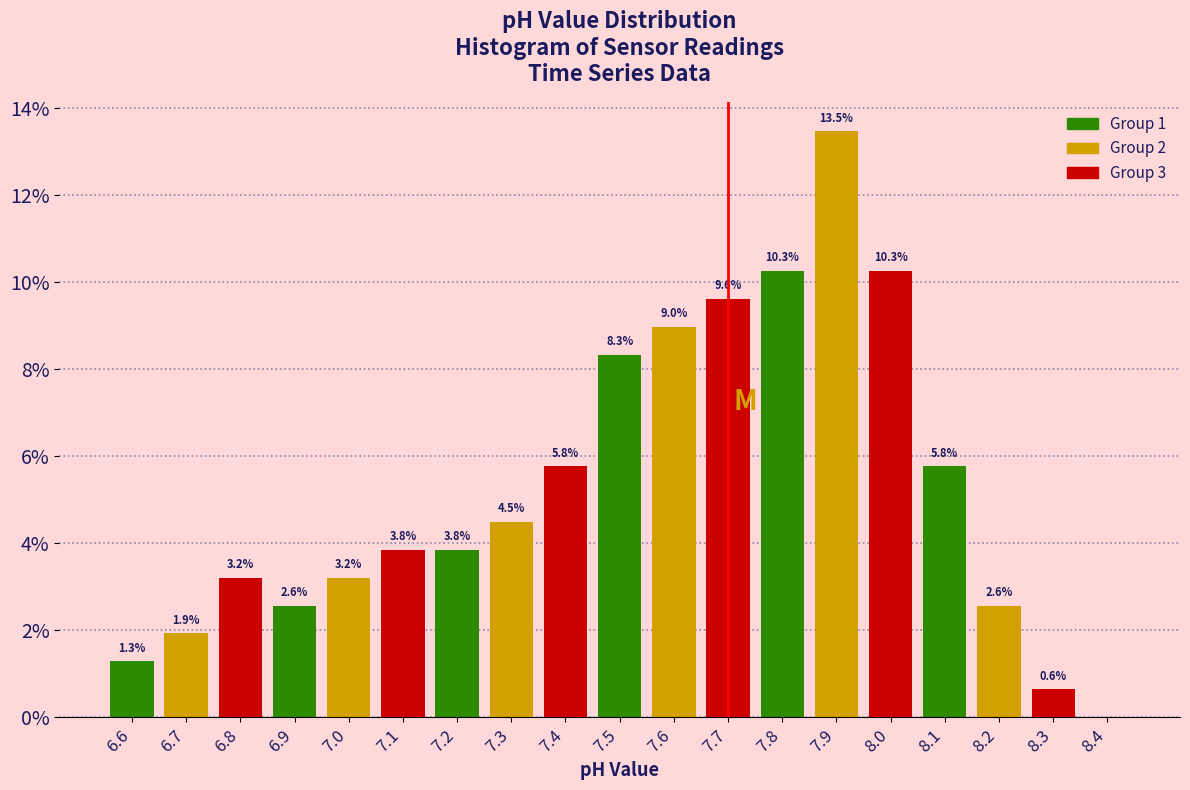

Over which range of the x-axis is the bar tallest?

7.85 to 7.95